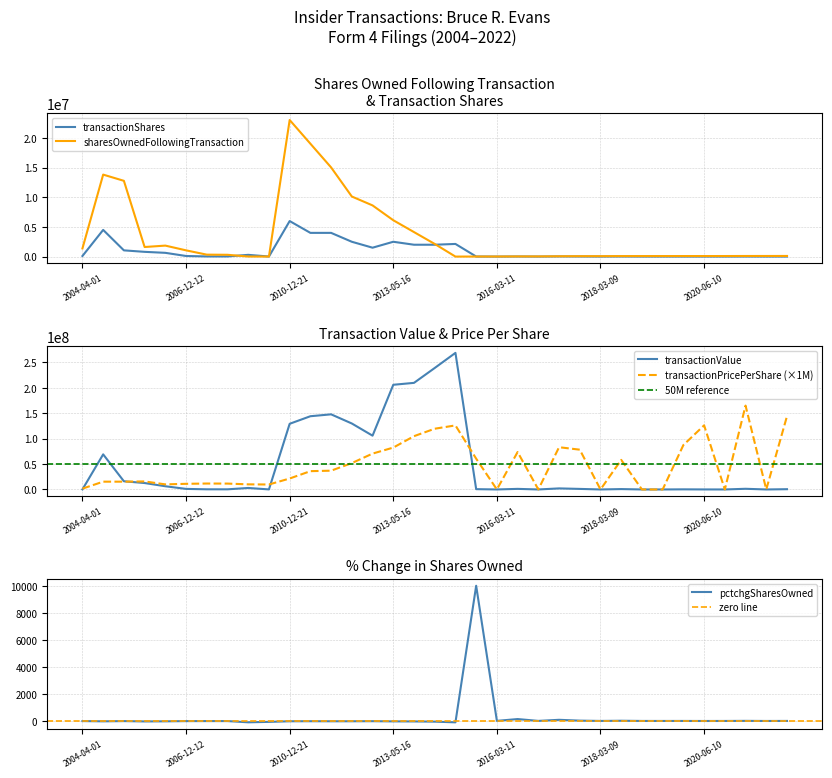

What is the maximum value for sharesOwnedFollowingTransaction?

23040170